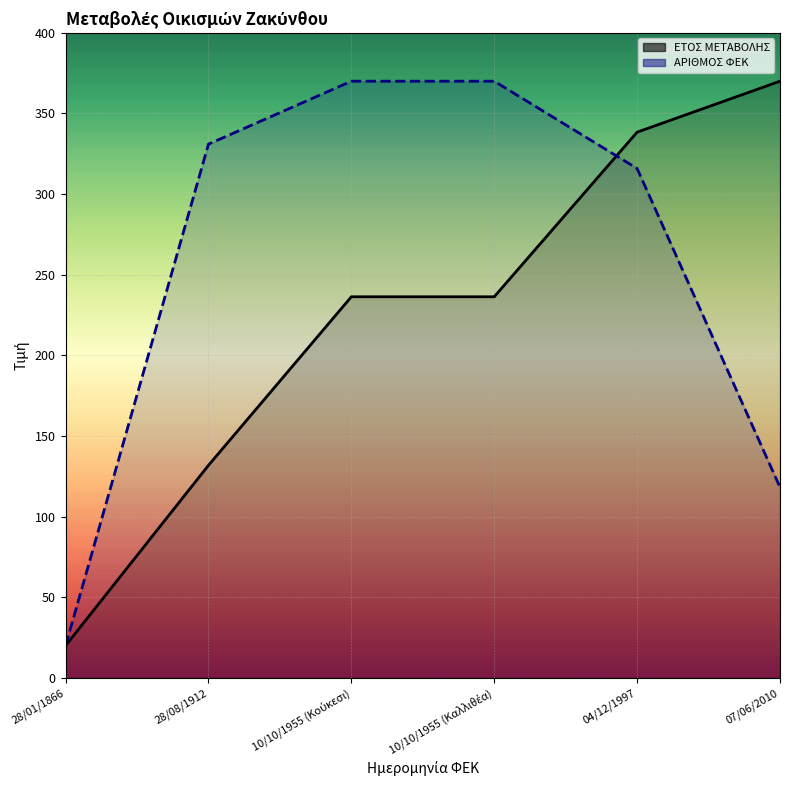

What is the difference between the maximum and minimum values in the ΕΤΟΣ ΜΕΤΑΒΟΛΗΣ series?

350.0